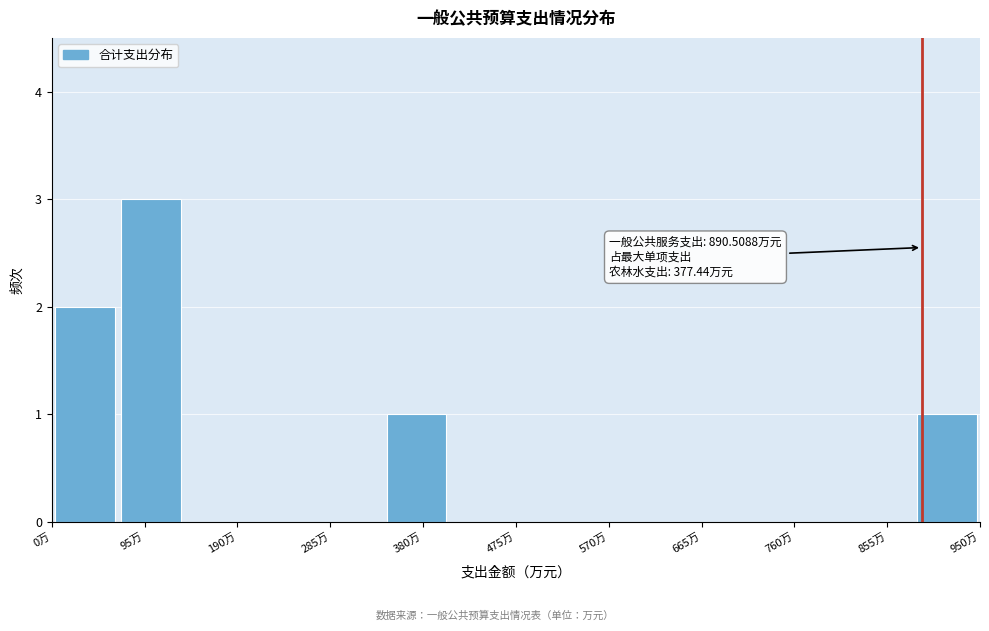

Over which range of the x-axis is the bar tallest?

70 to 140